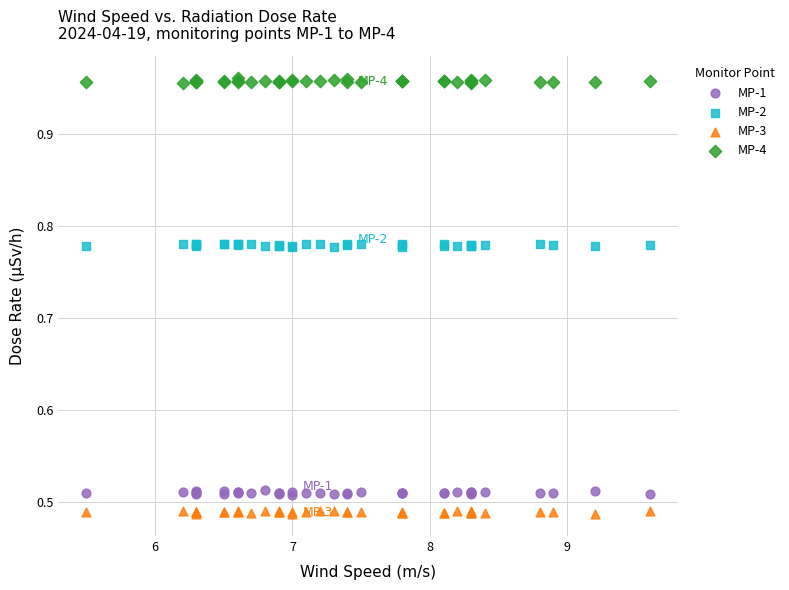

Which series reaches the maximum Y coordinate?

MP-4